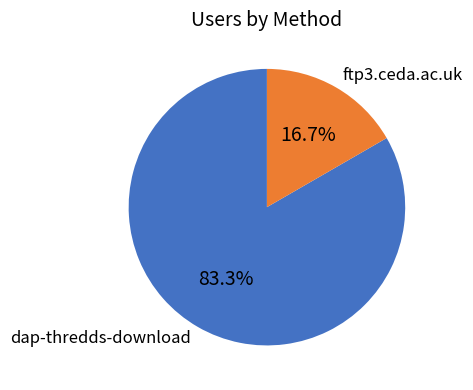

Is there any slice that represents more than half of the pie?

Yes